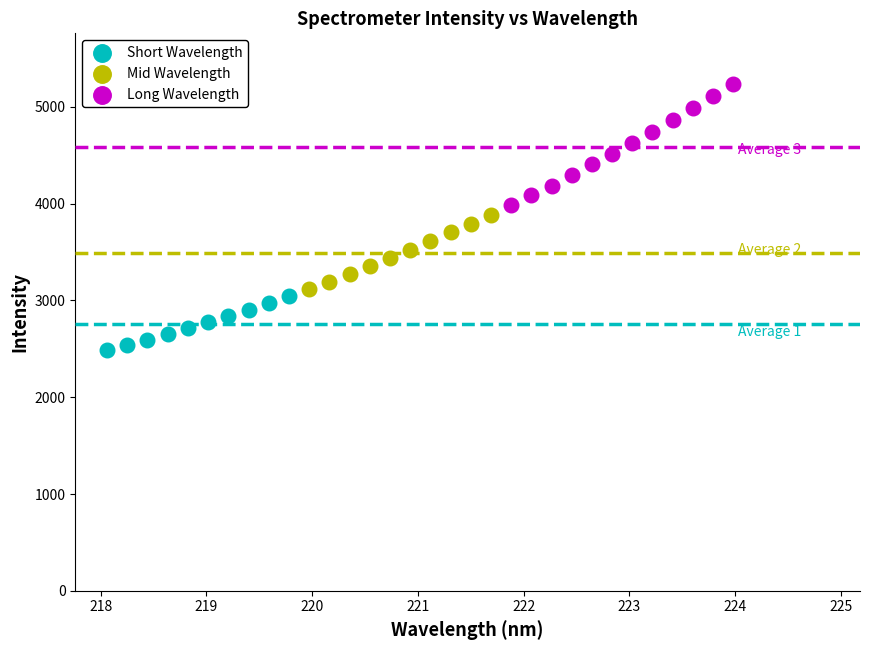

Which series contains the highest Y value?

Long Wavelength